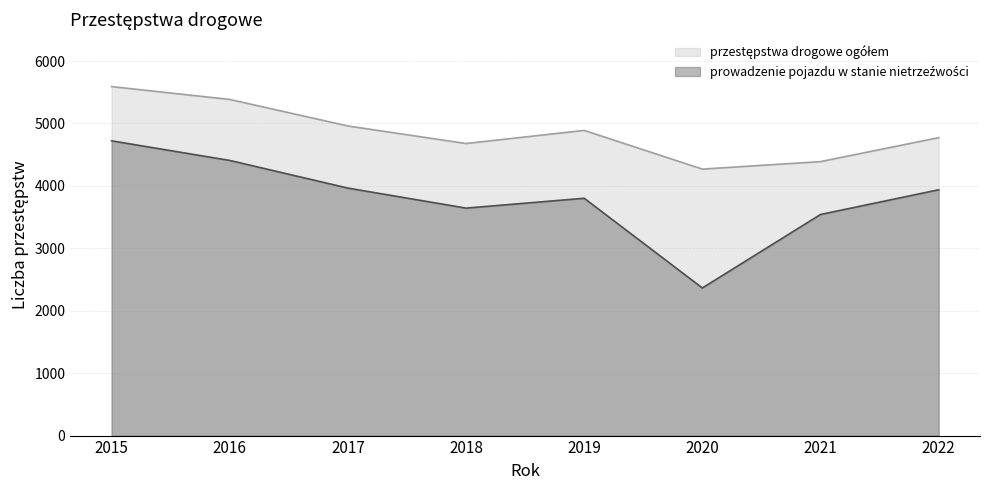

Reading left to right, transcribe all the data shown in this chart.

przestępstwa drogowe ogółem: 2015=5591	2016=5385	2017=4960	2018=4679	2019=4889	2020=4269	2021=4389	2022=4773
prowadzenie pojazdu w stanie nietrzeźwości: 2015=4722	2016=4408	2017=3965	2018=3644	2019=3802	2020=2365	2021=3542	2022=3938